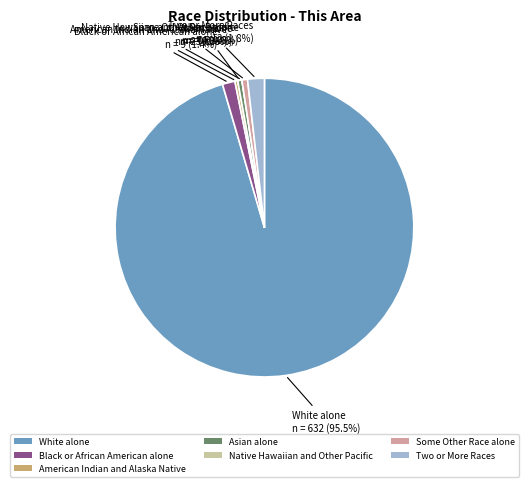

Which category has the biggest portion of the pie?

White alone